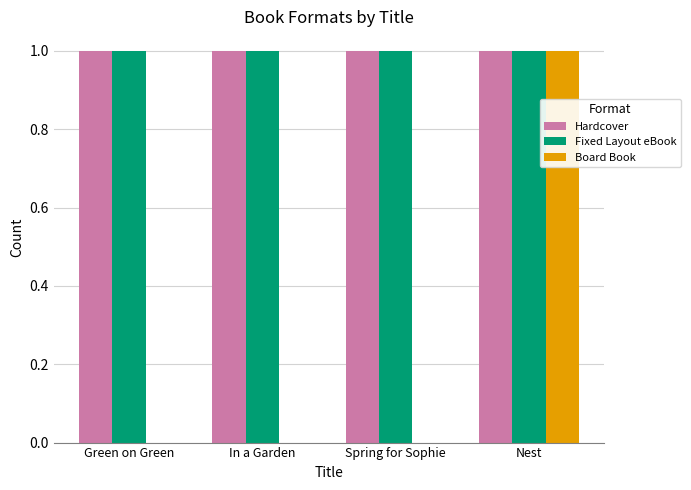

Does the chart contain stacked bars?

No